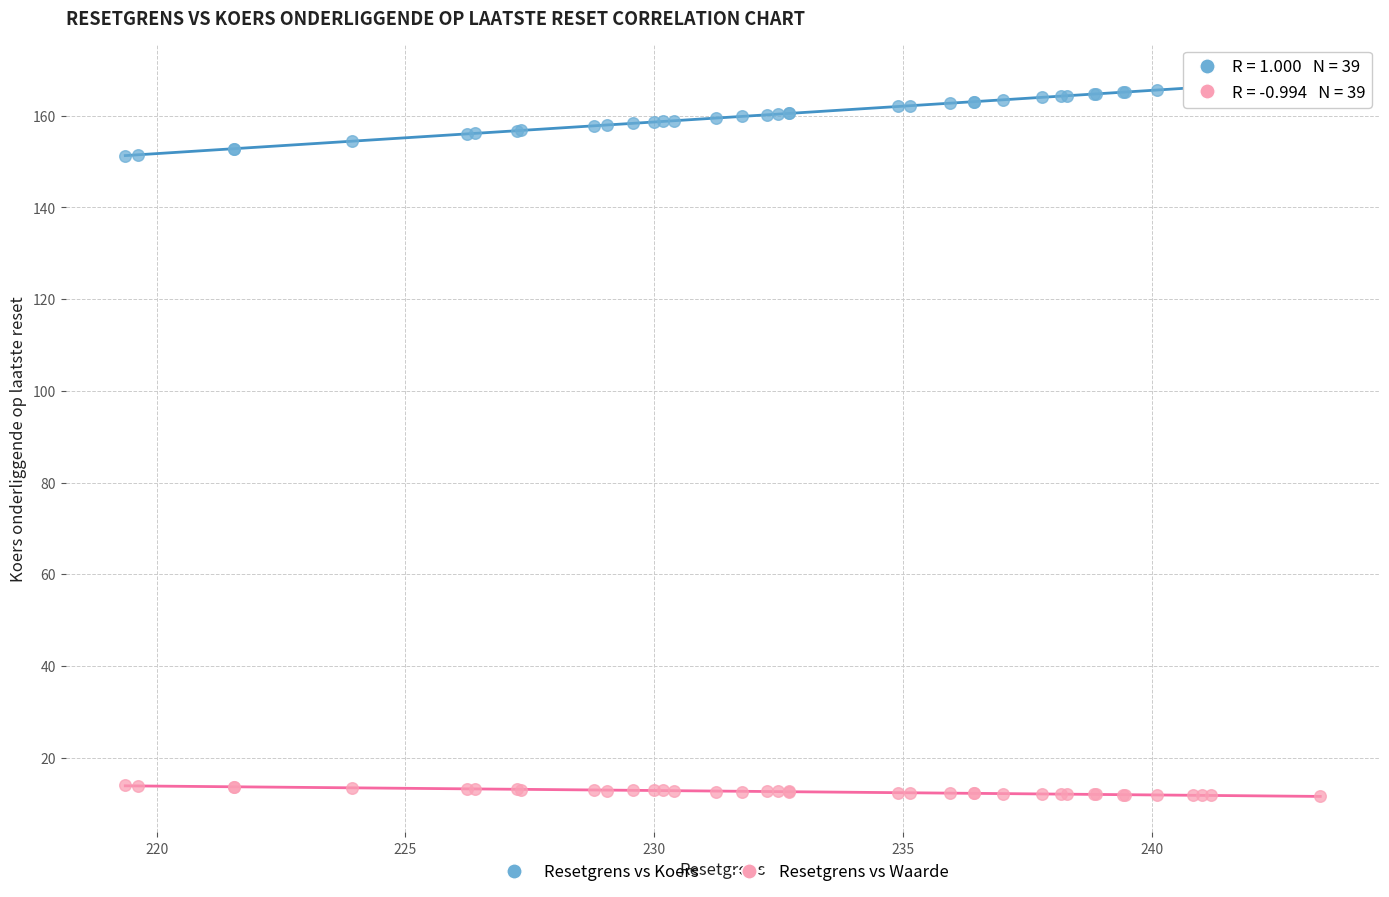

Which series reaches the minimum Y coordinate?

Resetgrens vs Waarde